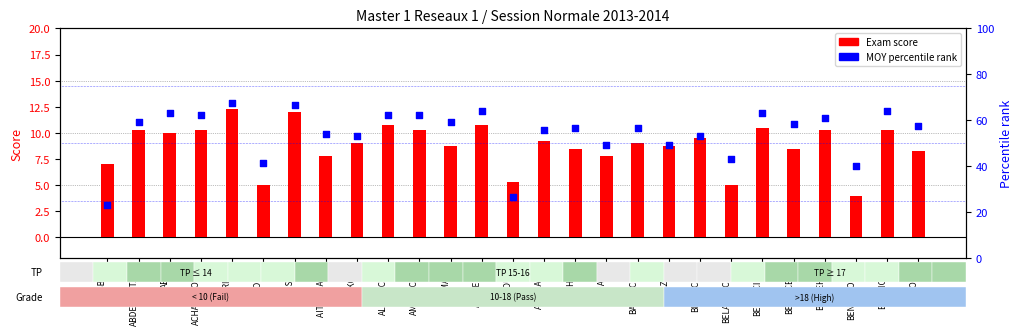

Which series has the largest total across all categories?

MOY percentile rank